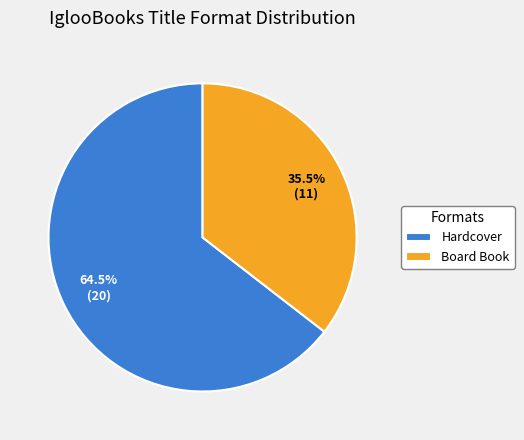

Rank the categories by value from lowest to highest.

Board Book, Hardcover